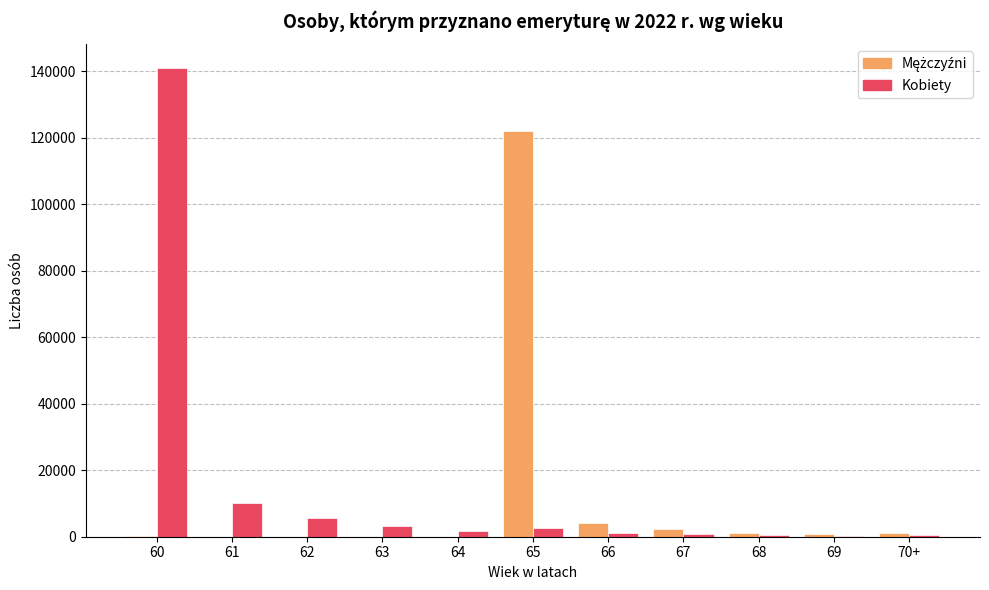

Which category has the highest value across all series?

60